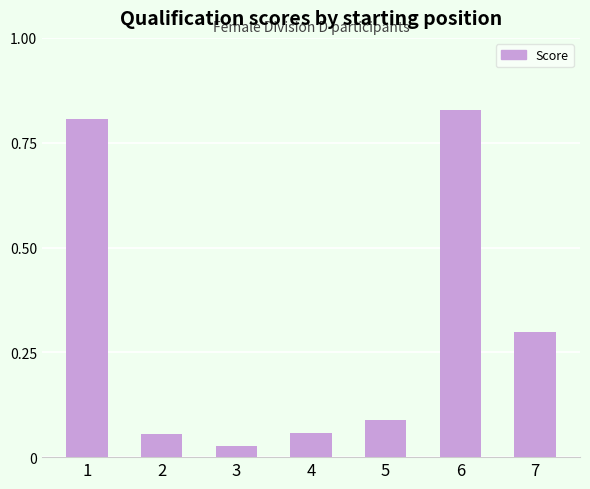

The value at 7 is 0.5. True or false?

False